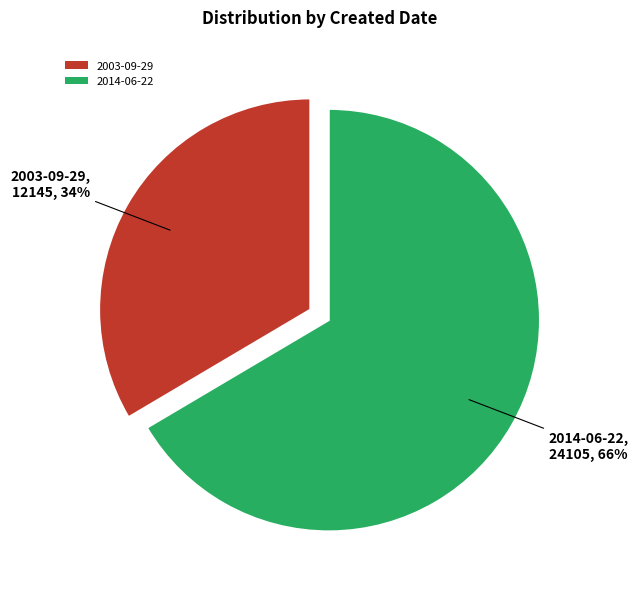

Between 2003-09-29 and 2014-06-22, which is larger?

2014-06-22